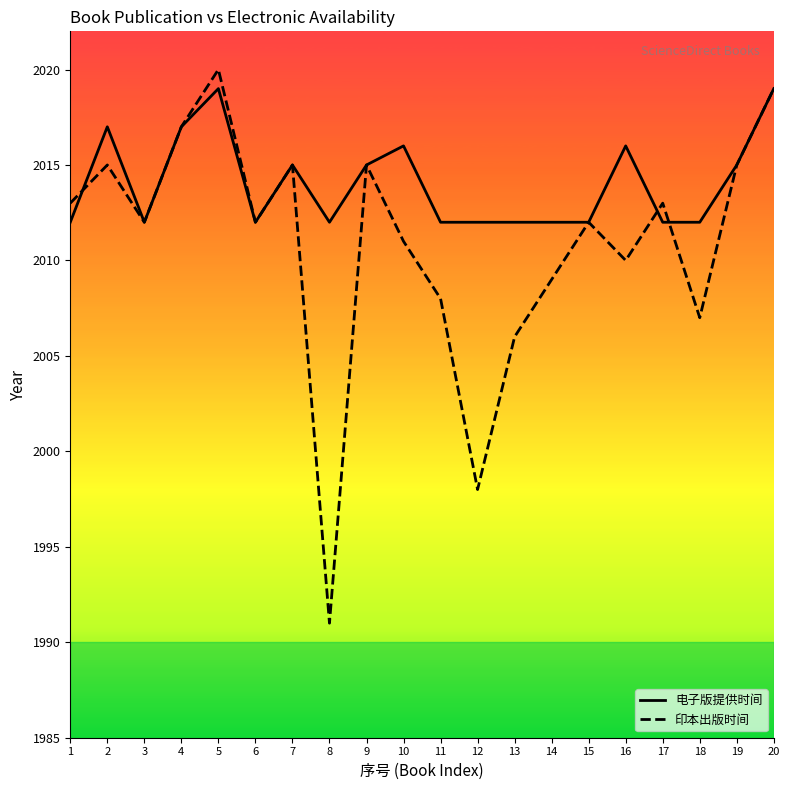

What is the total value across all series at 12?

4010